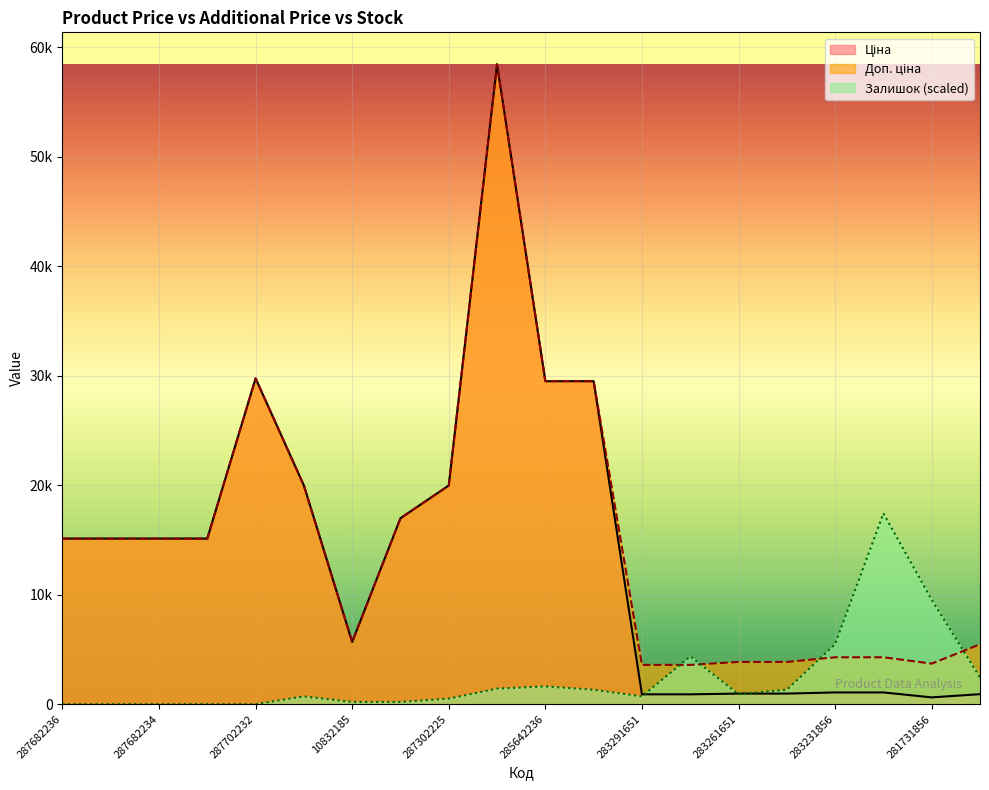

What is the difference between the maximum and minimum values in the Ціна series?

57809.6